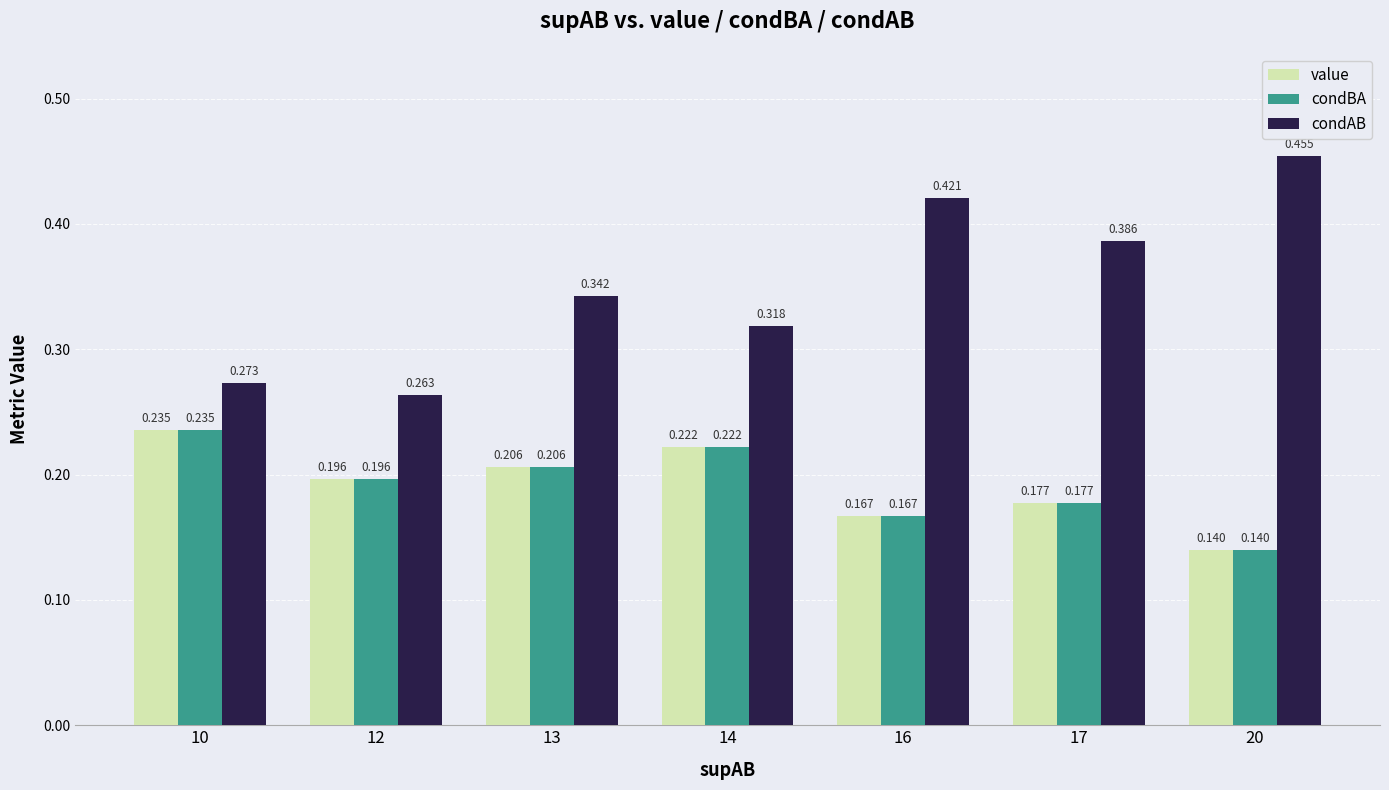

Is the value of condAB at 16 greater than the value of value at 14?

Yes